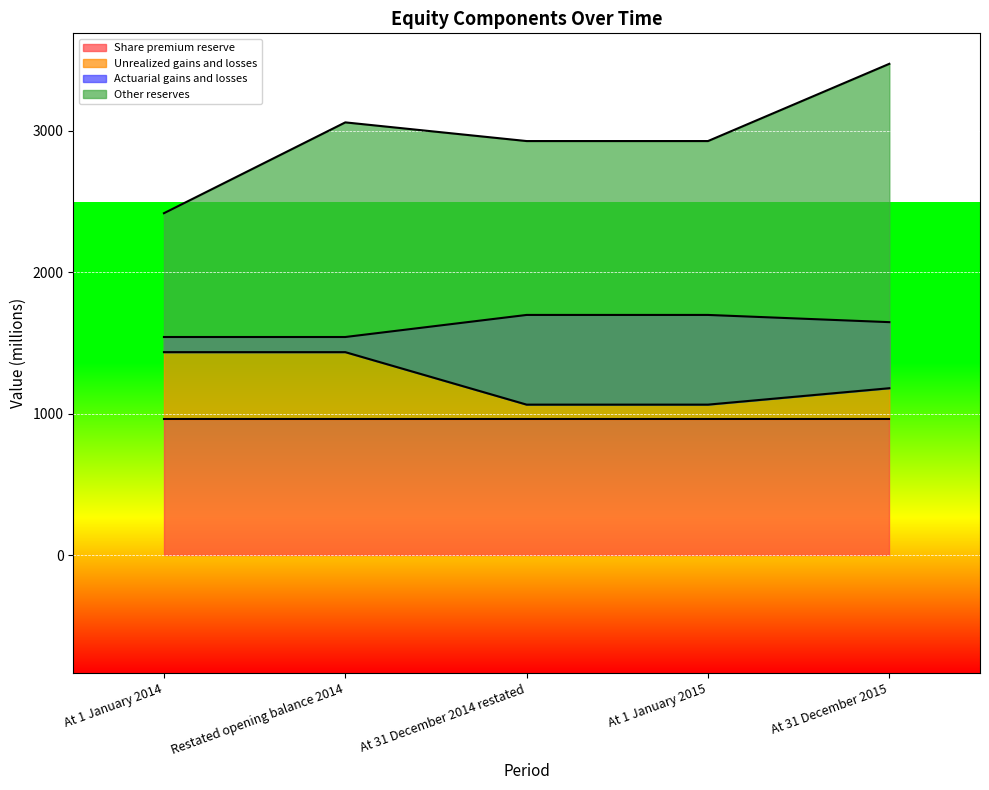

Which label corresponds to the smallest value in the chart?

At 31 December 2014 restated